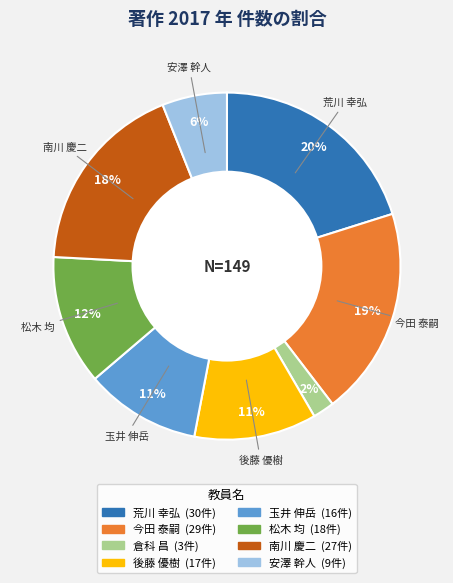

To the nearest percent, what is the average slice percentage?

12%